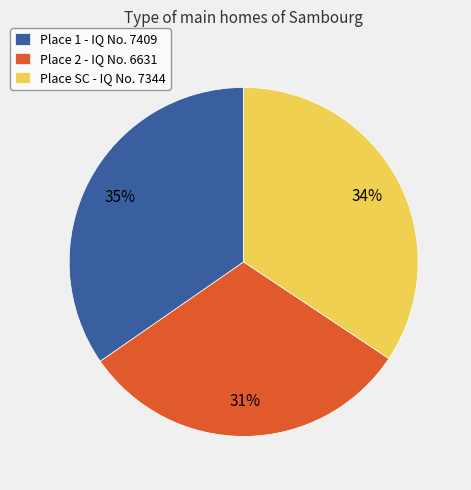

What percentage is the Place 1 - IQ No. 7409 slice, to the nearest percent?

35%